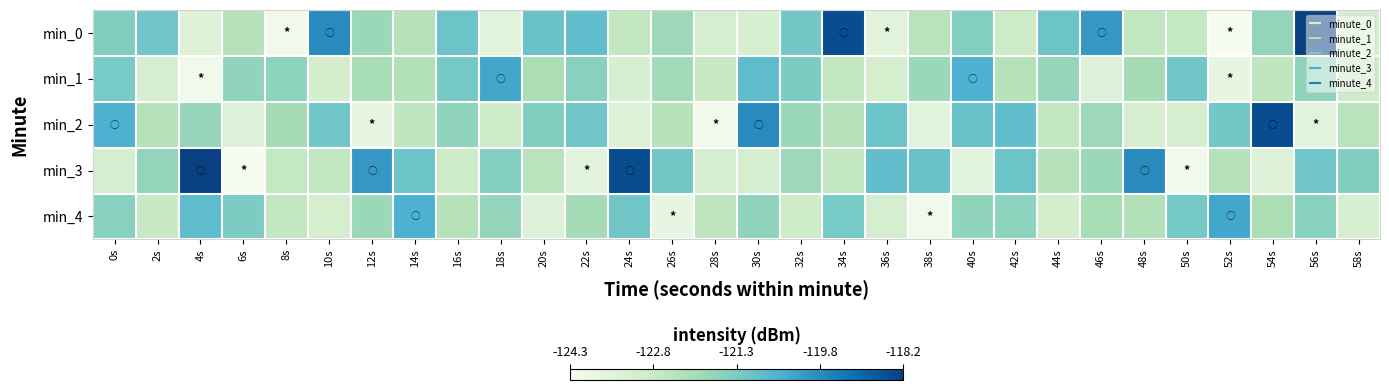

At how many categories does at least one series exceed -121?

20